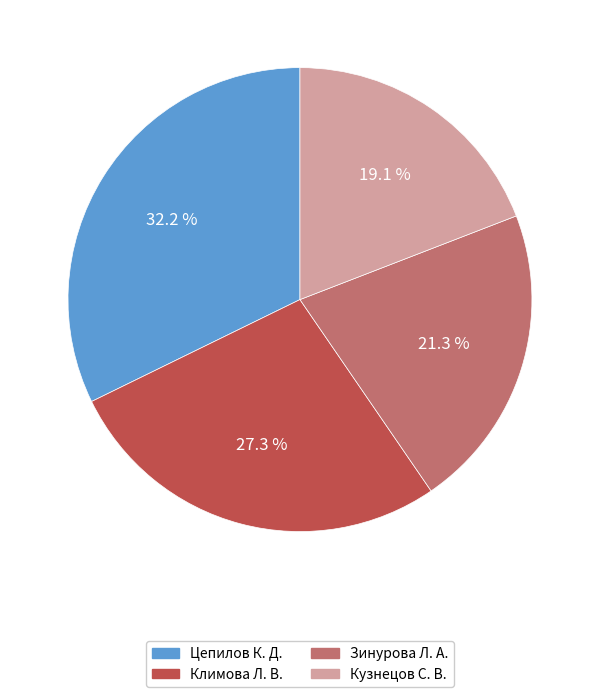

How many segments does this pie chart have?

4